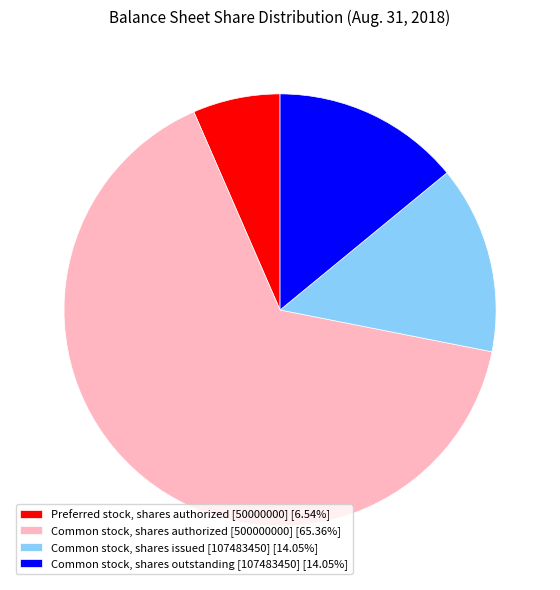

Which category has the smallest portion of the pie?

Preferred stock, shares authorized [50000000]